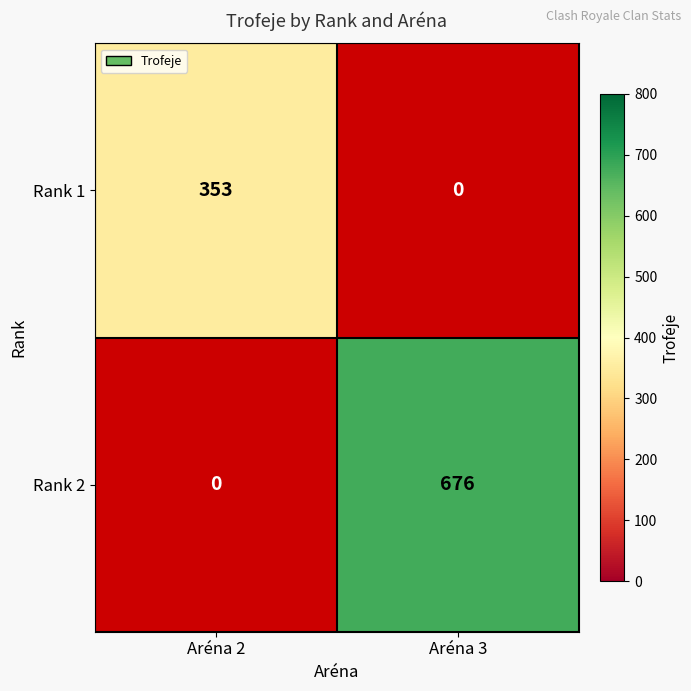

The value of Rank 1 at Aréna 2 is 353. True or false?

True